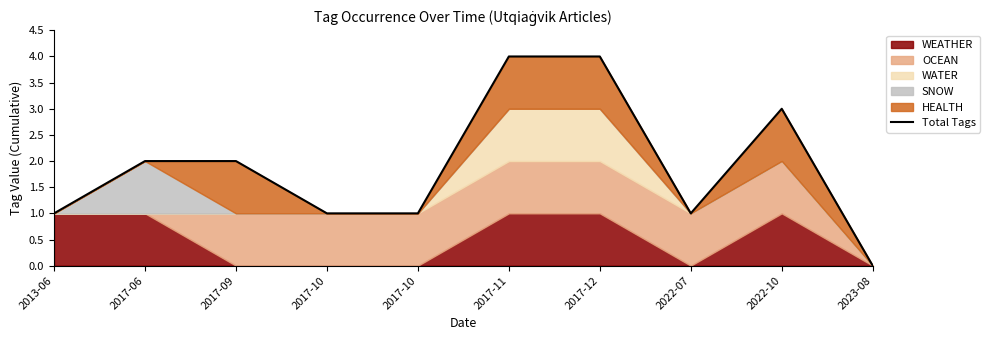

Count the number of values greater than 2.

3